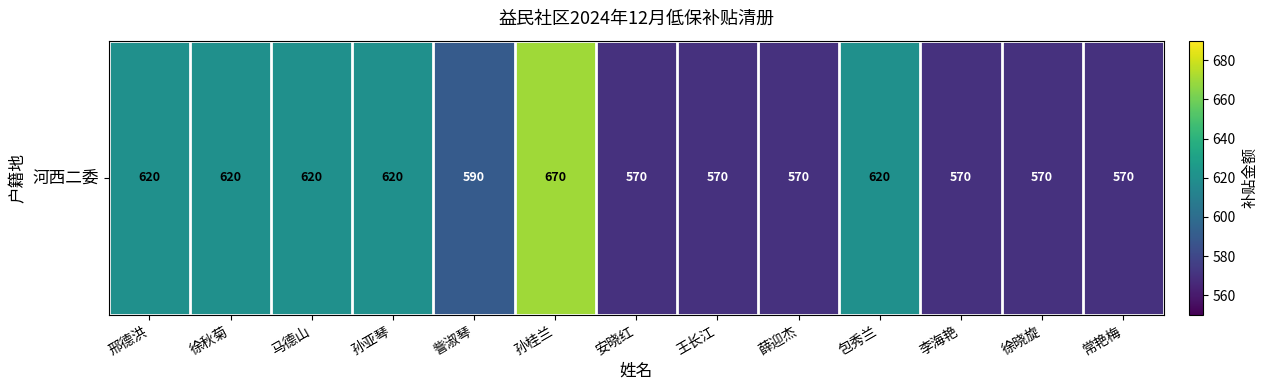

Rank the categories by value from highest to lowest.

孙桂兰, 邢德洪, 徐秋菊, 马德山, 孙亚琴, 包秀兰, 訾淑琴, 安晓红, 王长江, 薛迎杰, 李海艳, 徐晓旋, 常艳梅